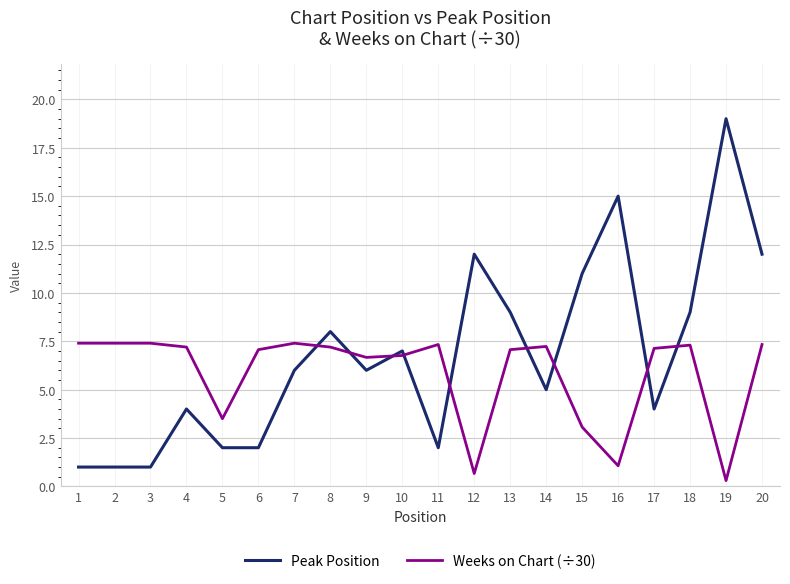

The Peak Position series shows 7.0 at 10. True or false?

True